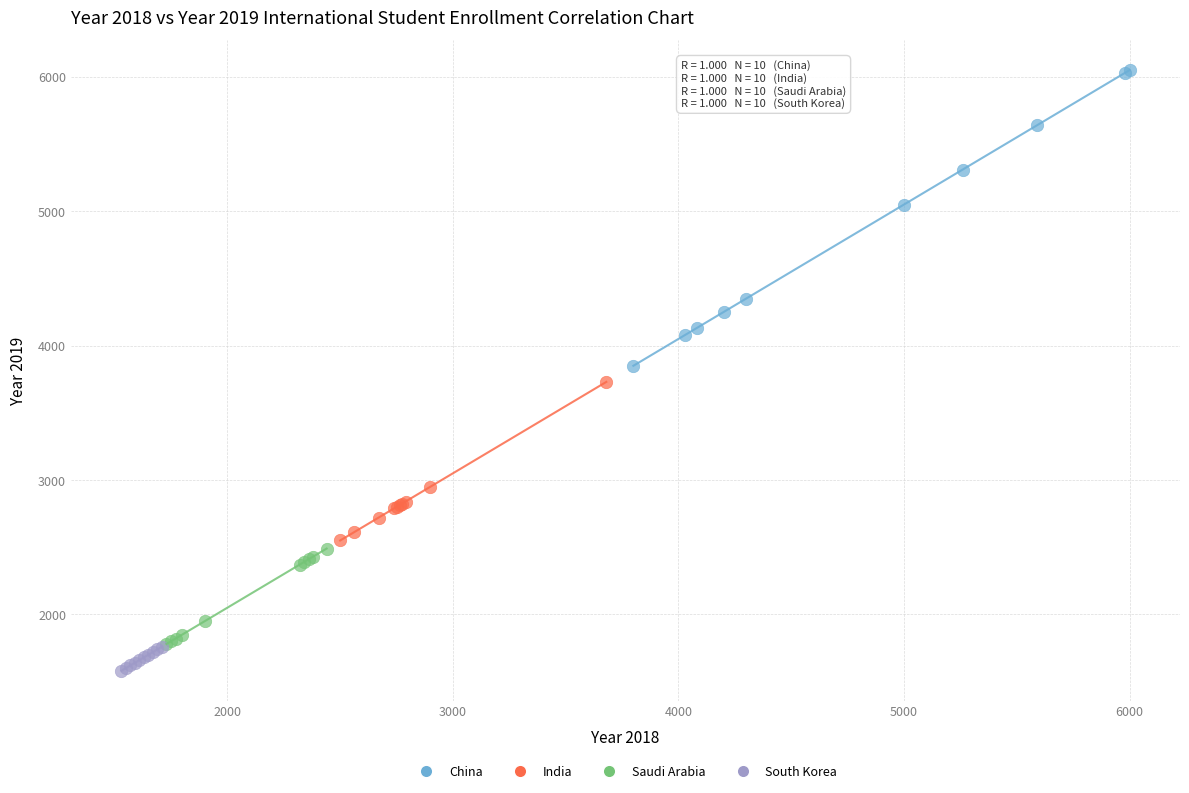

Which series reaches the maximum Y coordinate?

China